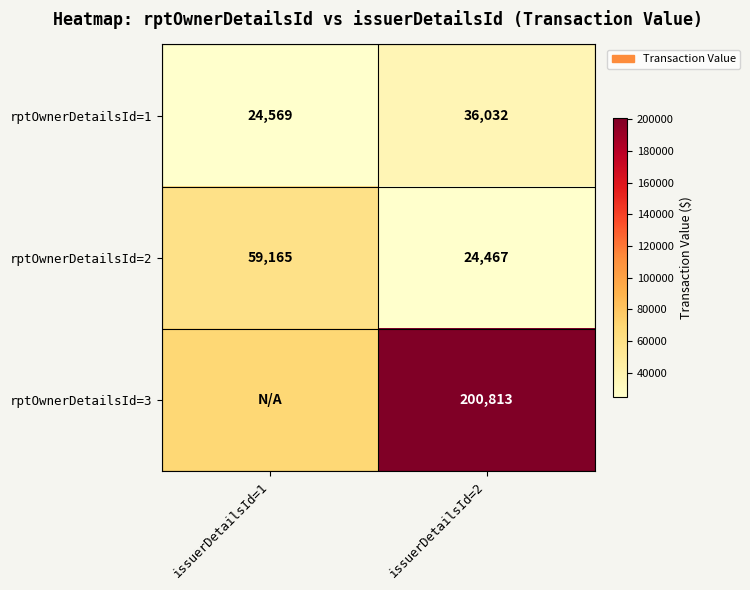

At how many categories does at least one series exceed 161033?

1